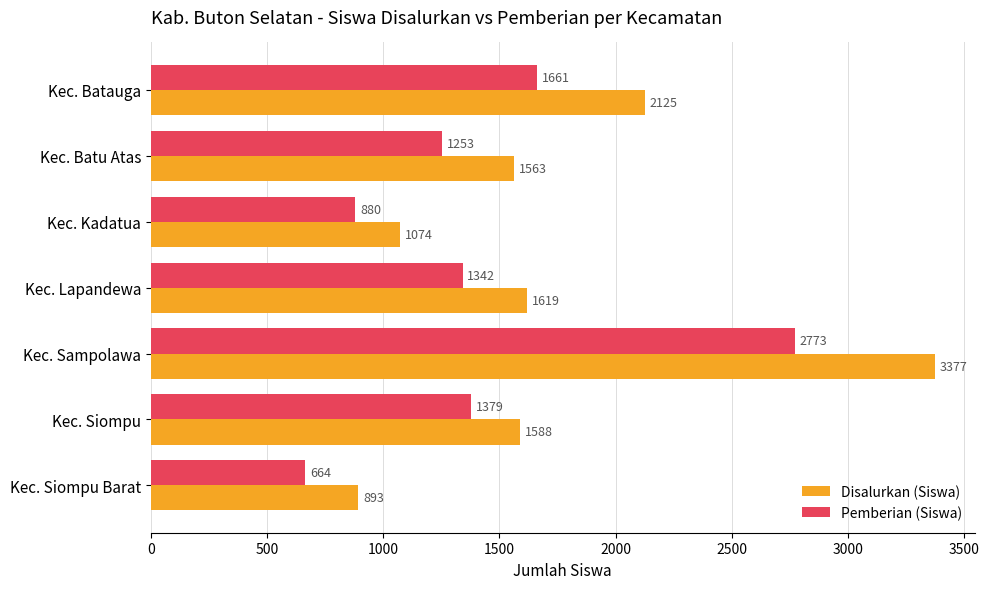

Rank the series by their maximum value, from lowest to highest.

Pemberian (Siswa), Disalurkan (Siswa)